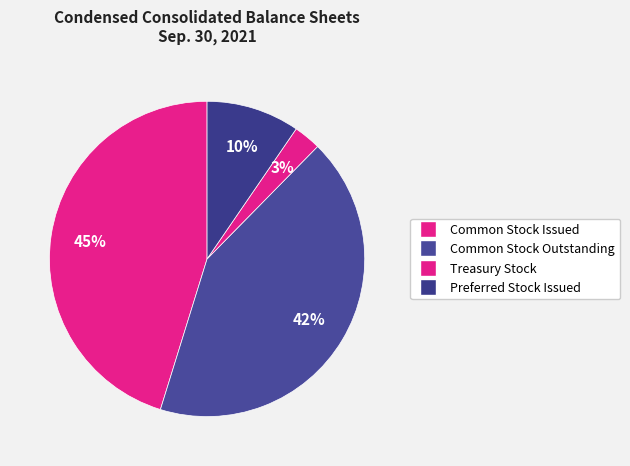

How many slices are in this pie chart?

4